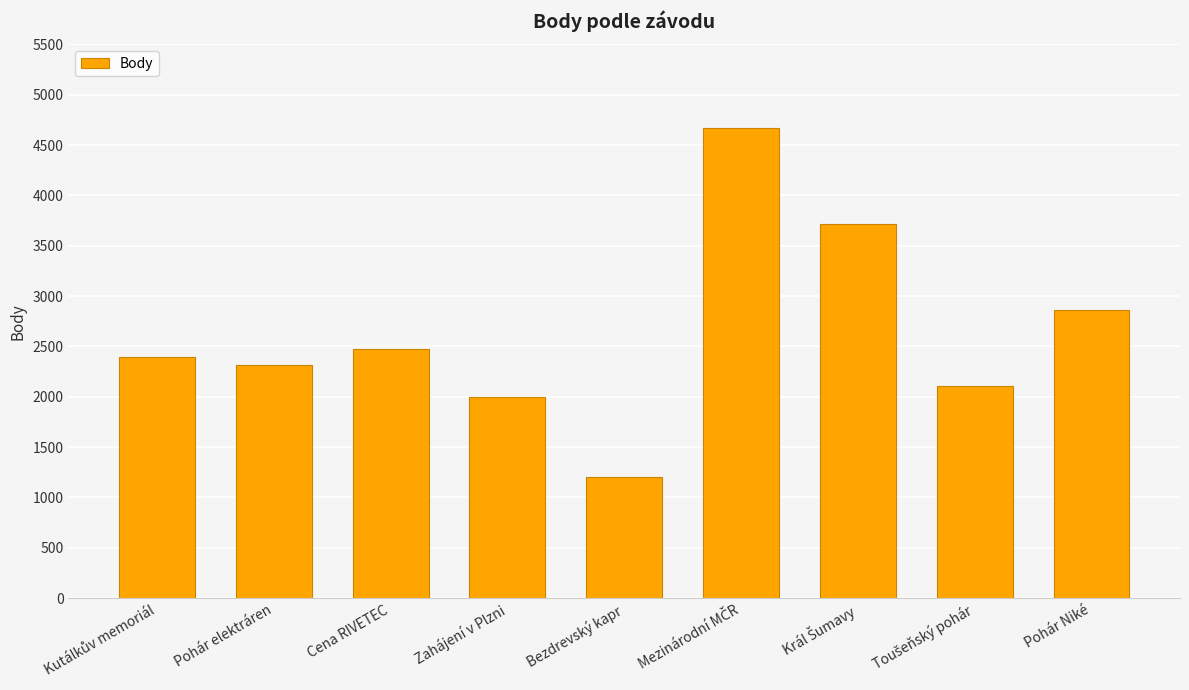

The value at Zahájení v Plzni is 1996. True or false?

True